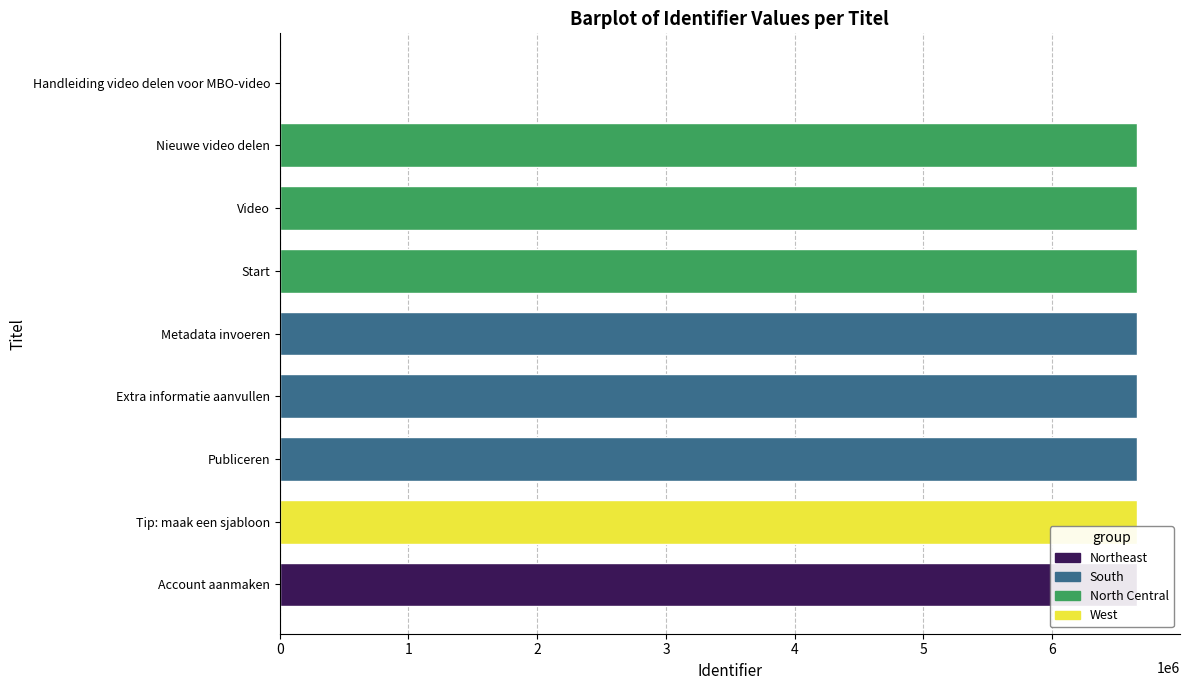

What is the greatest value displayed?

6660587